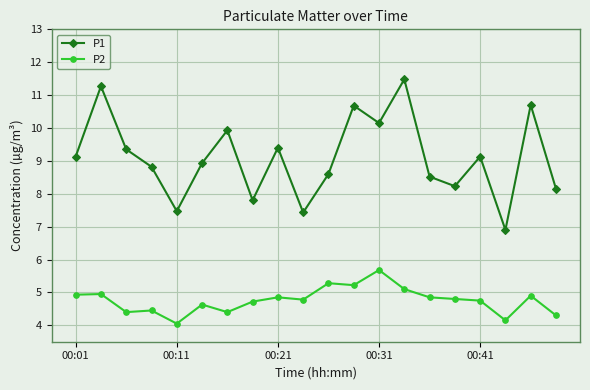

In P1, how many points are higher than both neighbors (excluding endpoints)?

7